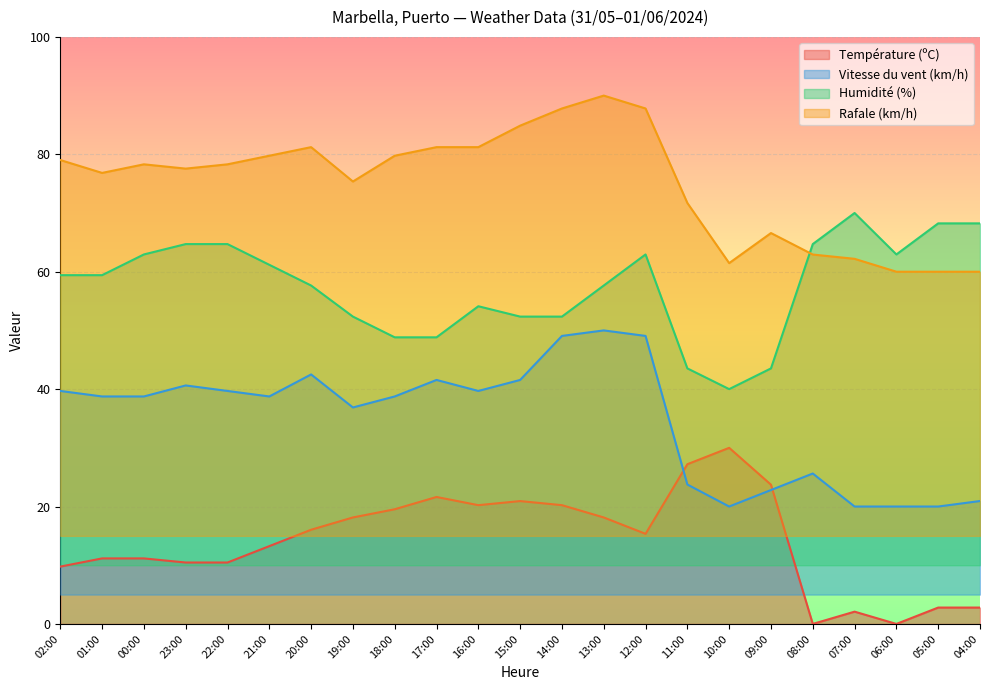

List the series in order of their peak value, lowest first.

Température (ºC), Vitesse du vent (km/h), Humidité (%), Rafale (km/h)